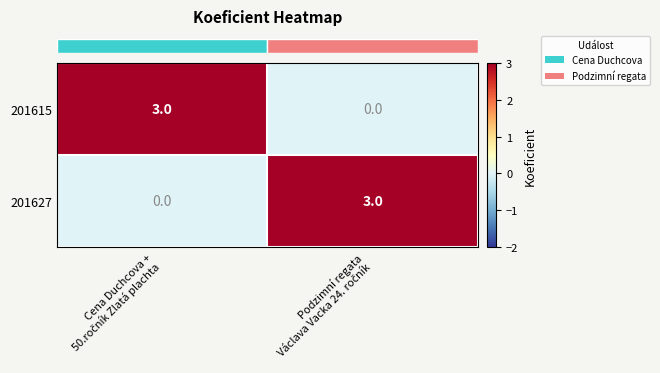

What is the greatest value displayed?

3